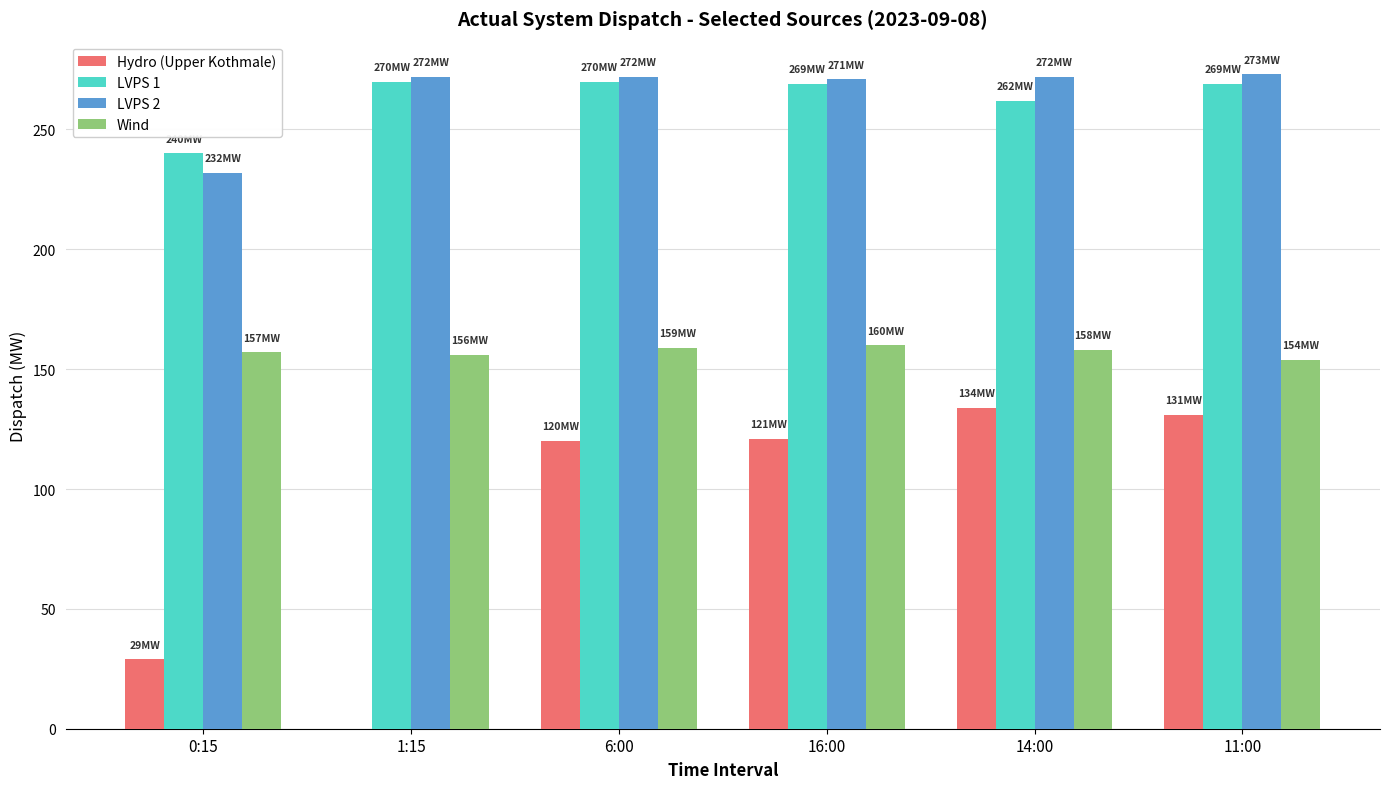

What is the sum of all Wind values?

944